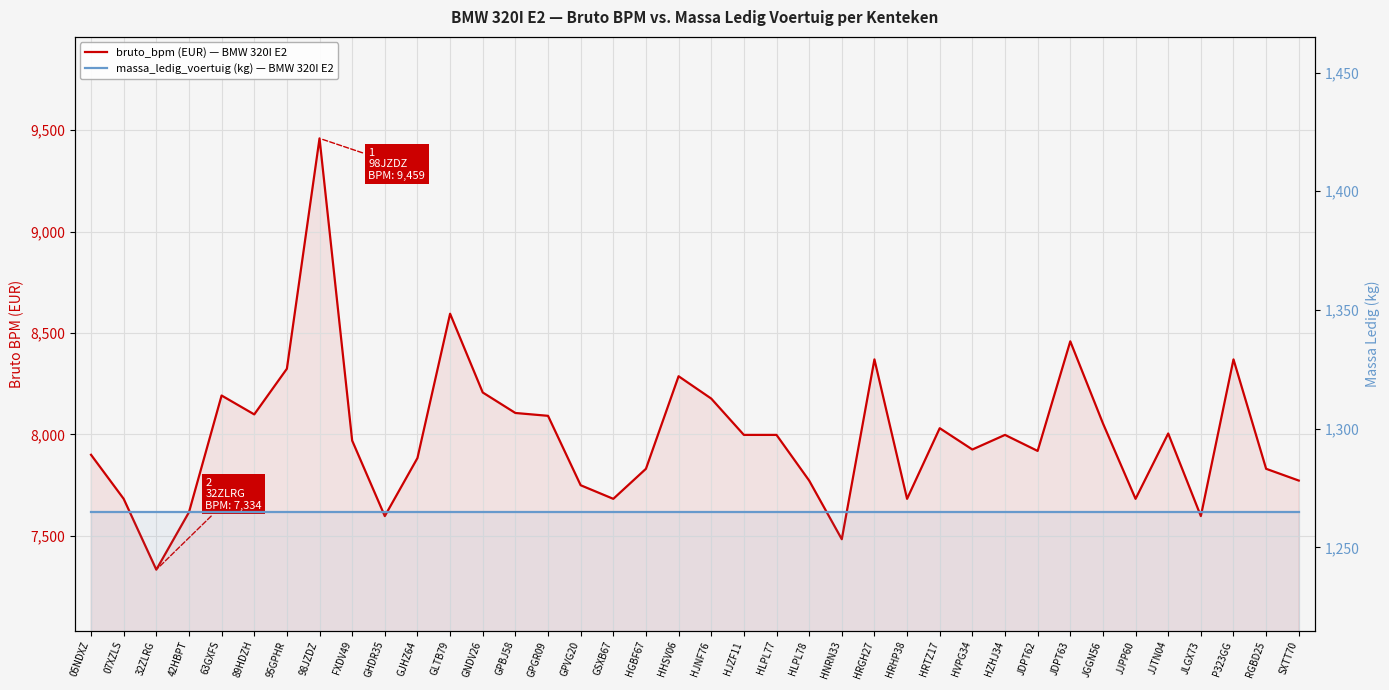

Reading left to right, what are all the values shown in this chart?

bruto_bpm: 7900	7683	7334	7617	8192	8099	8324	9459	7970	7598	7884	8595	8207	8106	8092	7750	7683	7831	8287	8177	7998	7998	7773	7484	8370	7683	8031	7926	7998	7919	8459	8055	7683	8005	7598	8370	7831	7773
massa_ledig_voertuig: 1265	1265	1265	1265	1265	1265	1265	1265	1265	1265	1265	1265	1265	1265	1265	1265	1265	1265	1265	1265	1265	1265	1265	1265	1265	1265	1265	1265	1265	1265	1265	1265	1265	1265	1265	1265	1265	1265